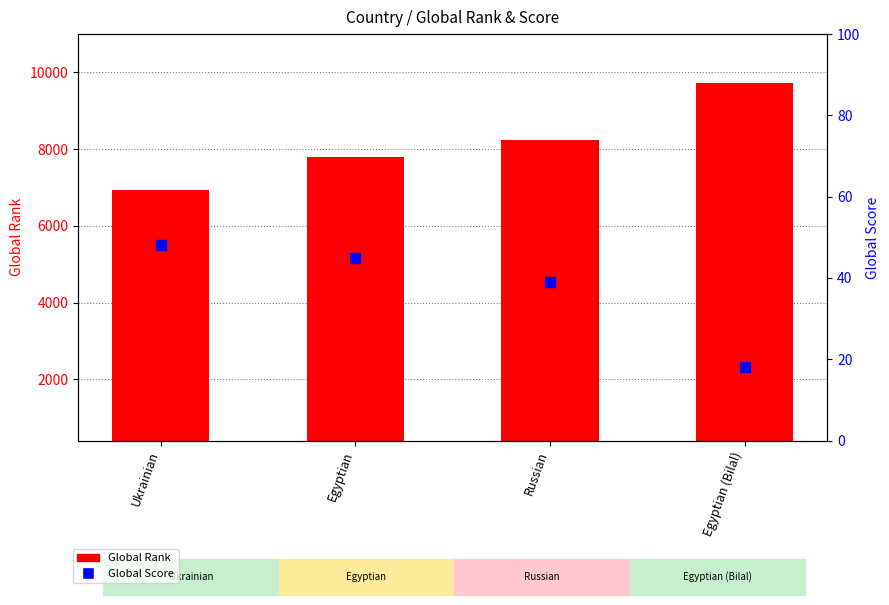

At how many categories does at least one series exceed 4344?

4